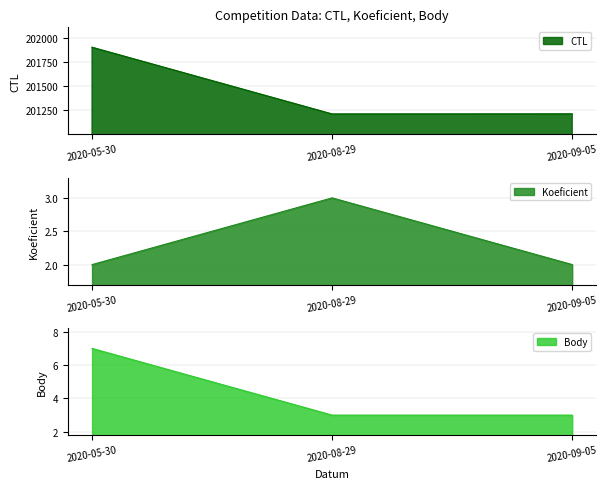

What is the label of the 1st point from the right?

2020-09-05